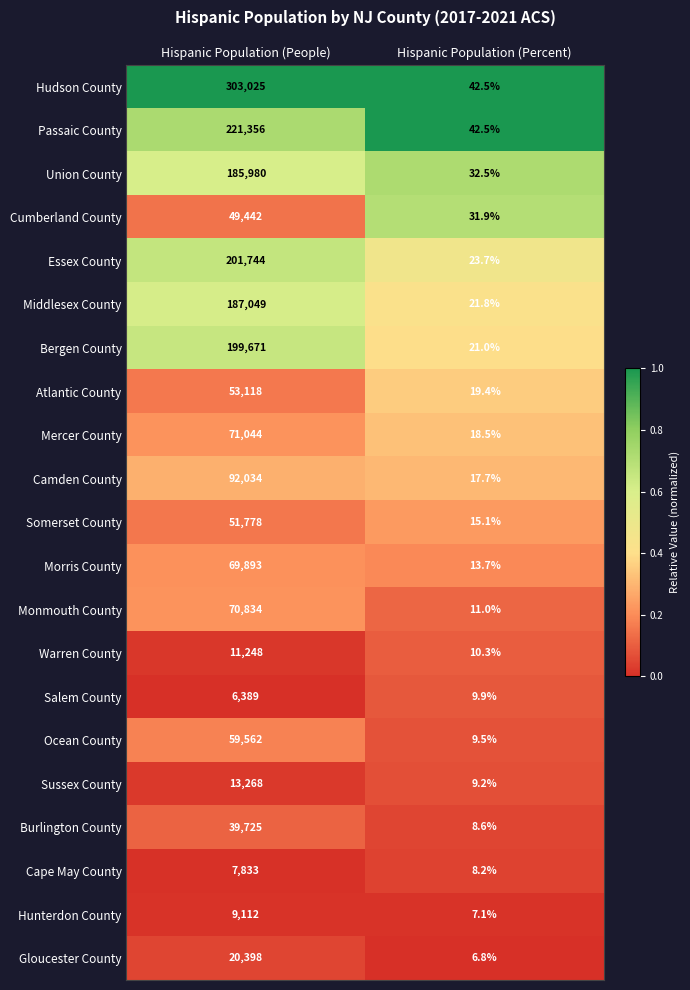

Is the value of Ocean County at Hispanic Population (Percent) greater than the value of Middlesex County at Hispanic Population (People)?

No